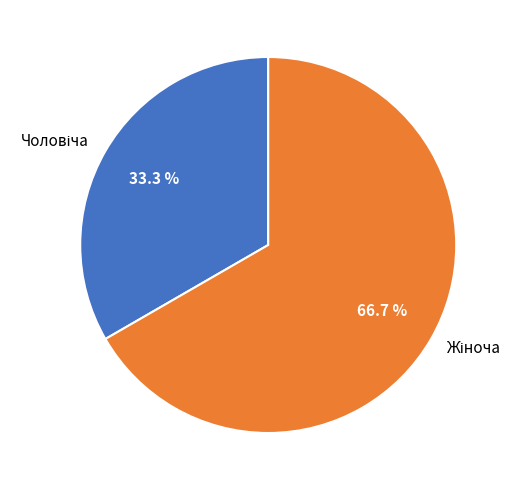

Is there a majority slice in this chart?

Yes